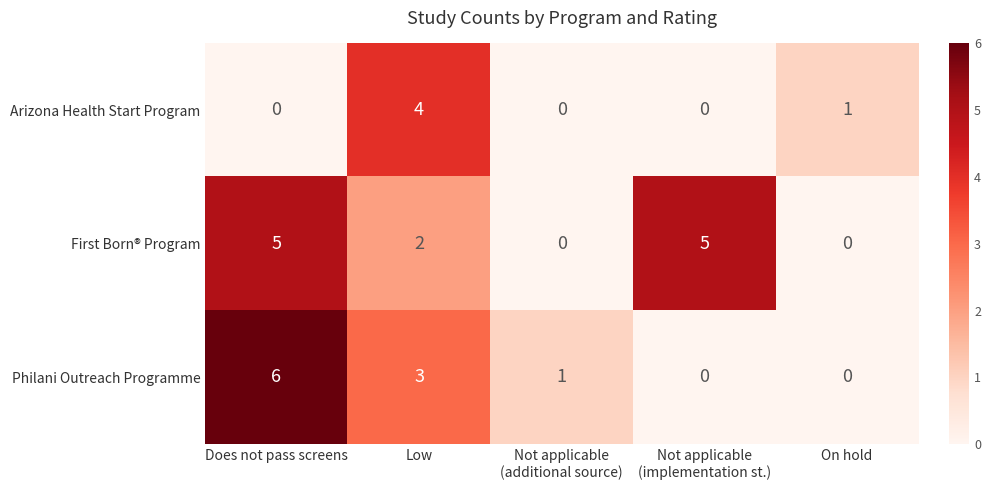

What is the sum of all First Born® Program values?

12